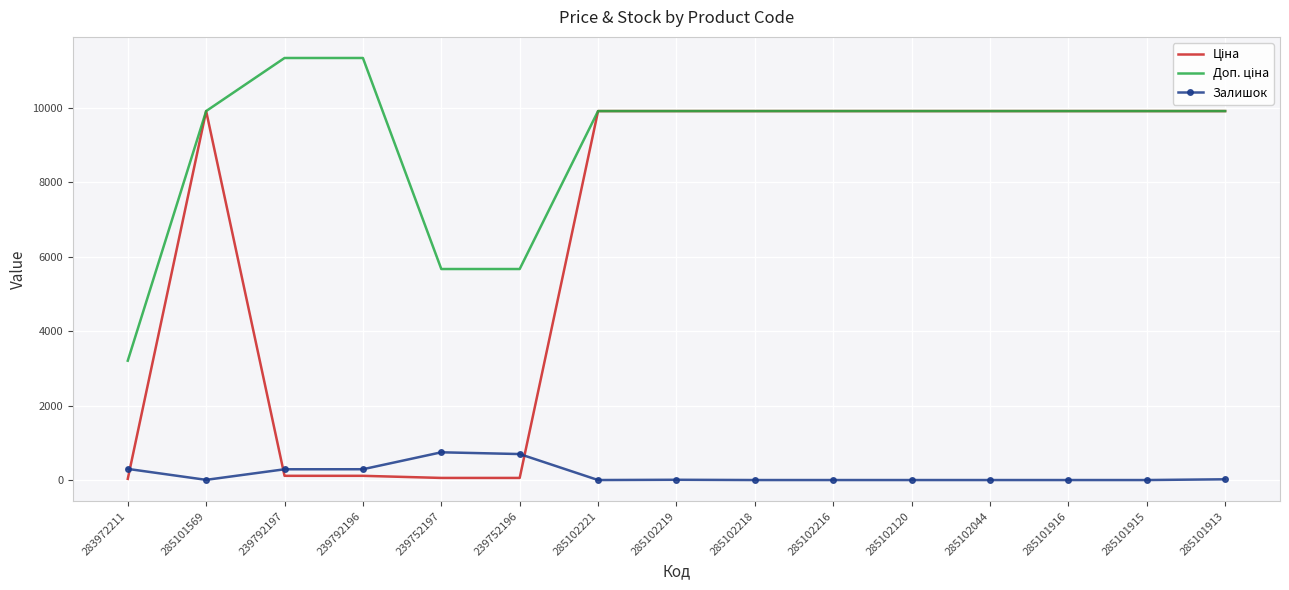

What is the difference between the highest and lowest values at 285102221?

9908.5